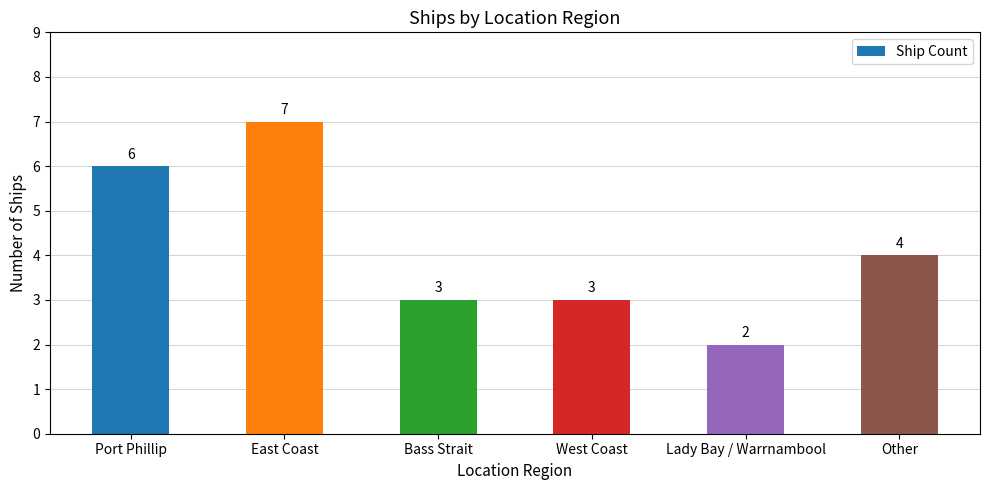

What is the ratio of the value at Port Phillip to the value at Lady Bay / Warrnambool?

3.0